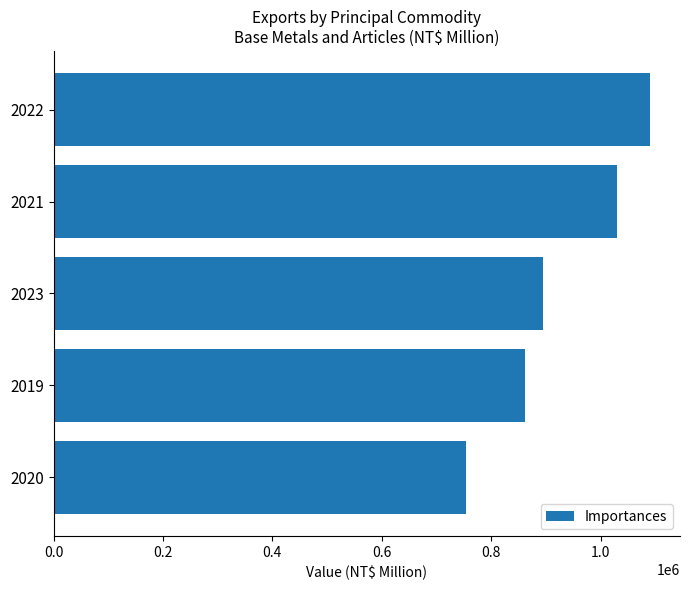

Where is the data nearest to the value 922142?

2023